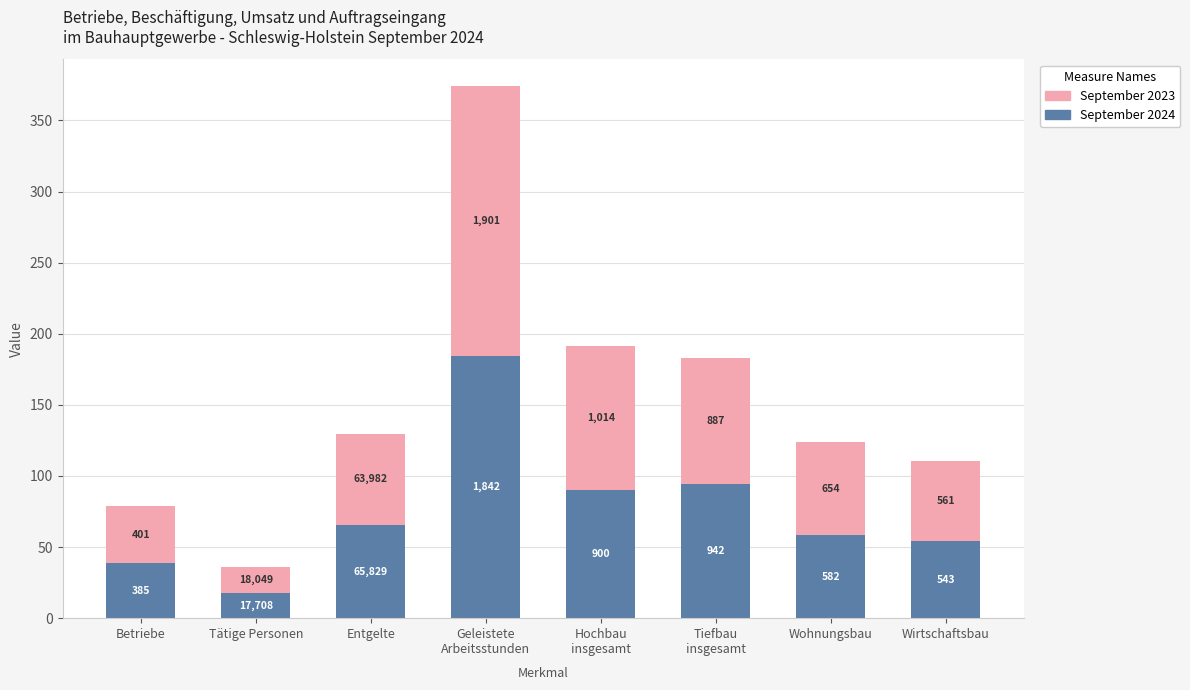

Are the bars grouped side by side (vs. stacked)?

No